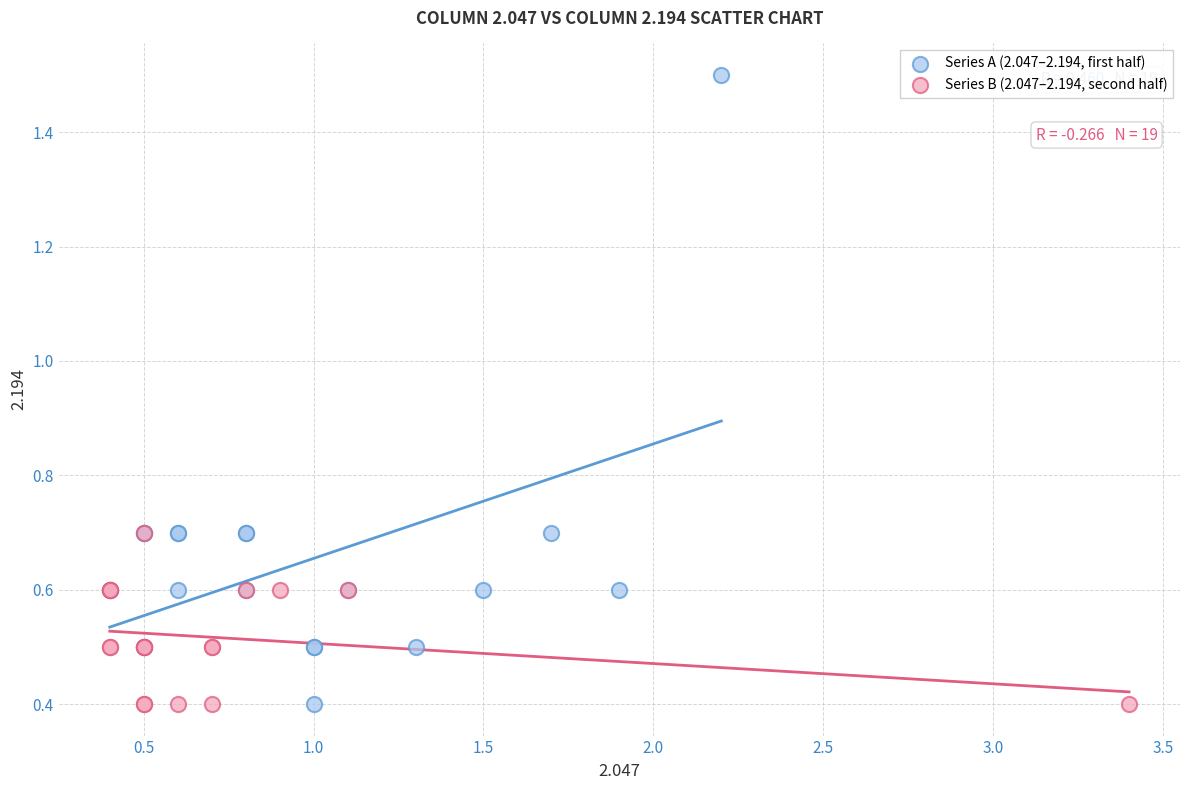

Which series reaches the maximum Y coordinate?

Series A (2.047–2.194, first half)